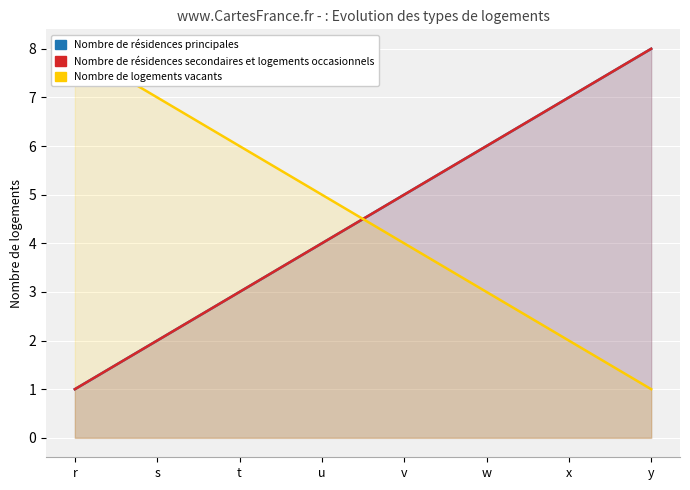

True or false: Nombre de résidences principales and Nombre de résidences secondaires et logements occasionnels intersect in this chart.

False